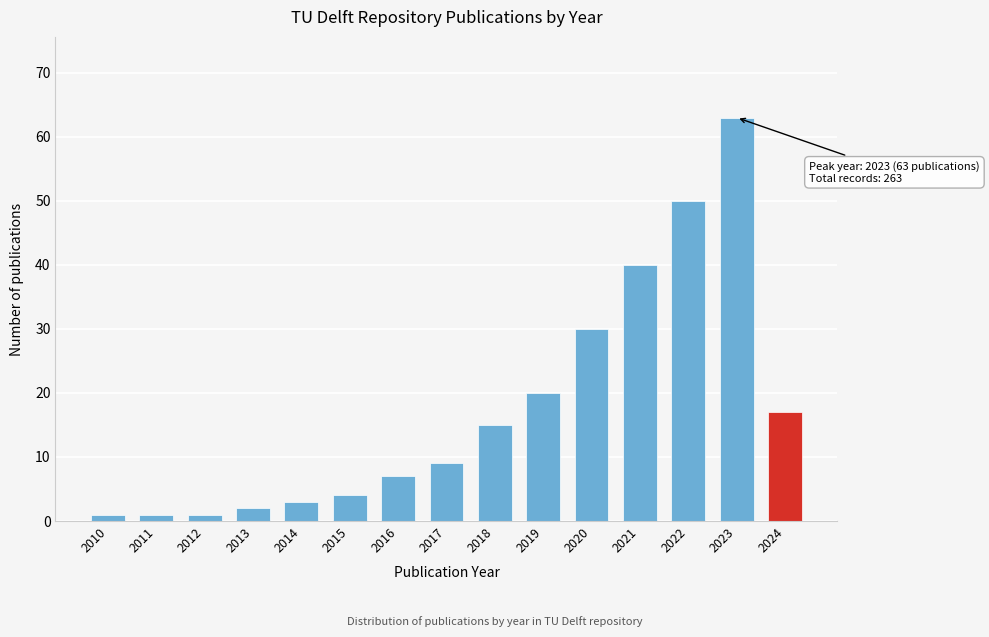

Reading right to left, list all the values displayed in this chart.

17	63	50	40	30	20	15	9	7	4	3	2	1	1	1